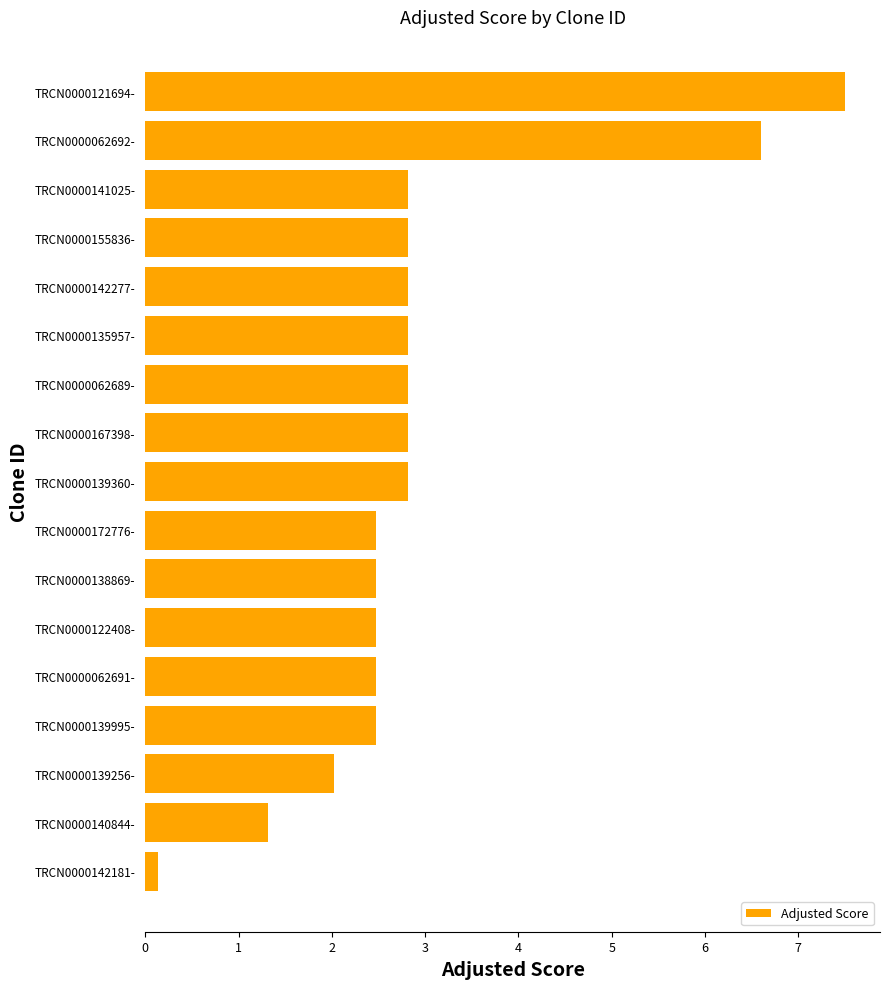

What is the difference between the maximum and minimum values?

7.4